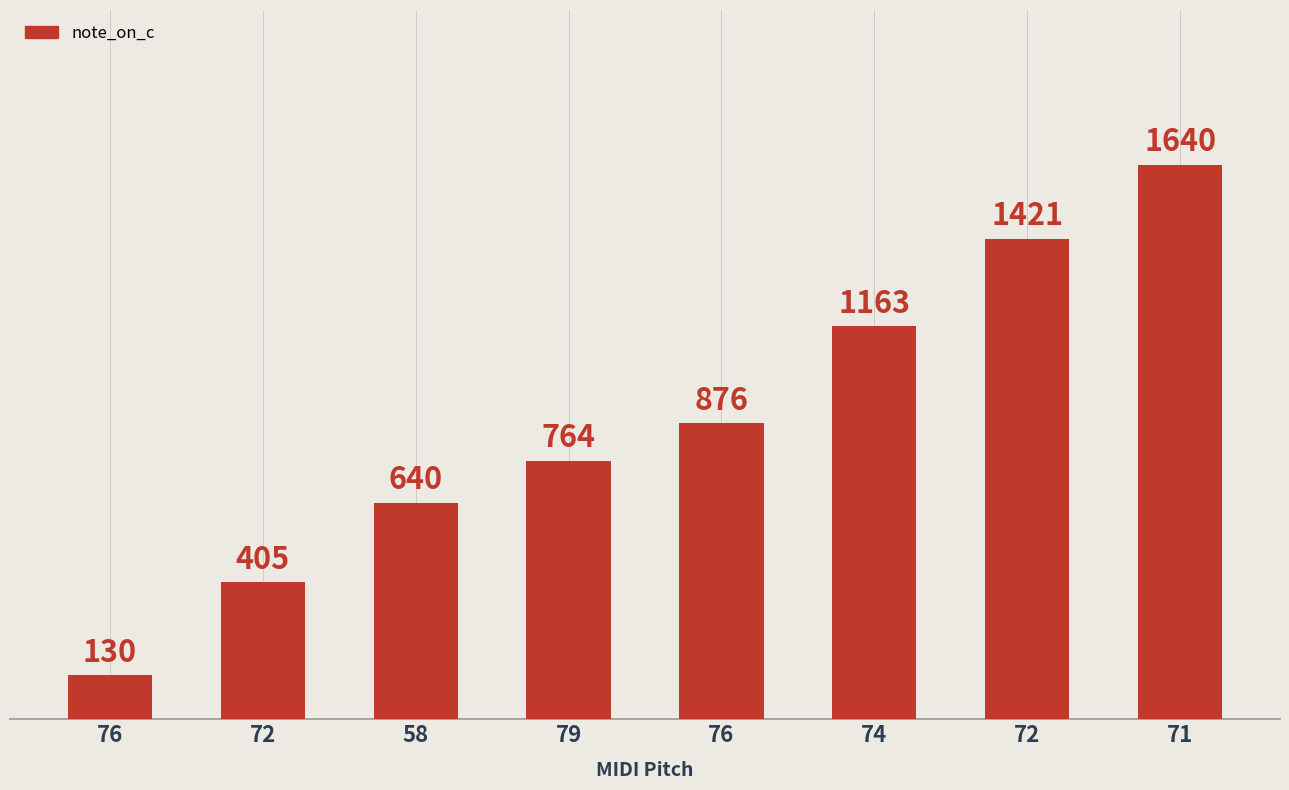

How many categories are shown in the chart?

8